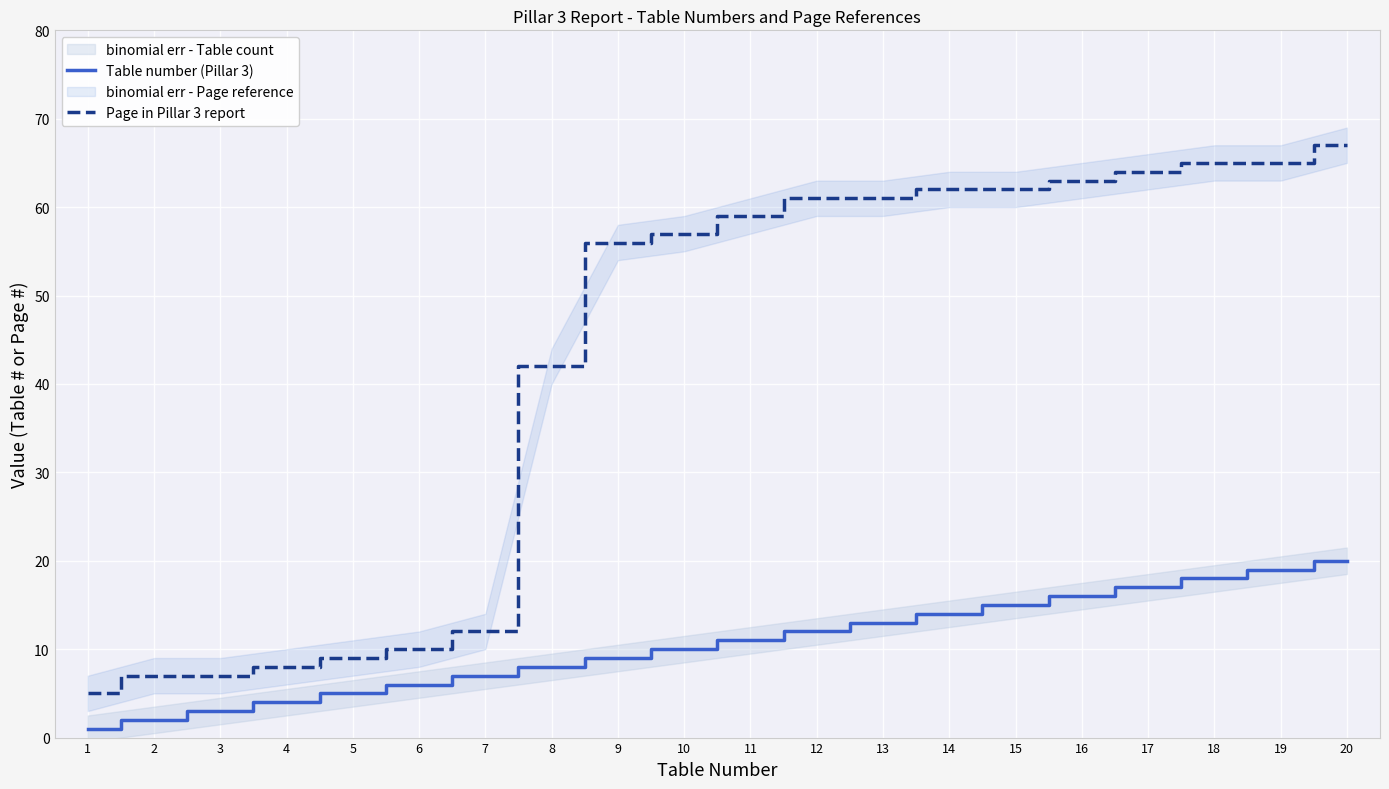

Which series has the largest total across all categories?

Page in Pillar 3 report